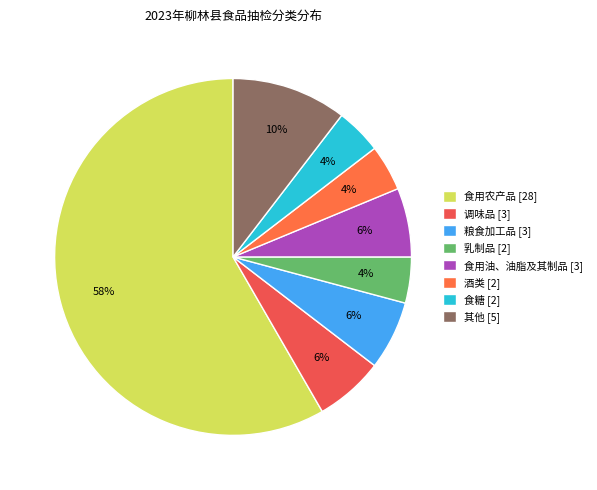

How many segments does this pie chart have?

8